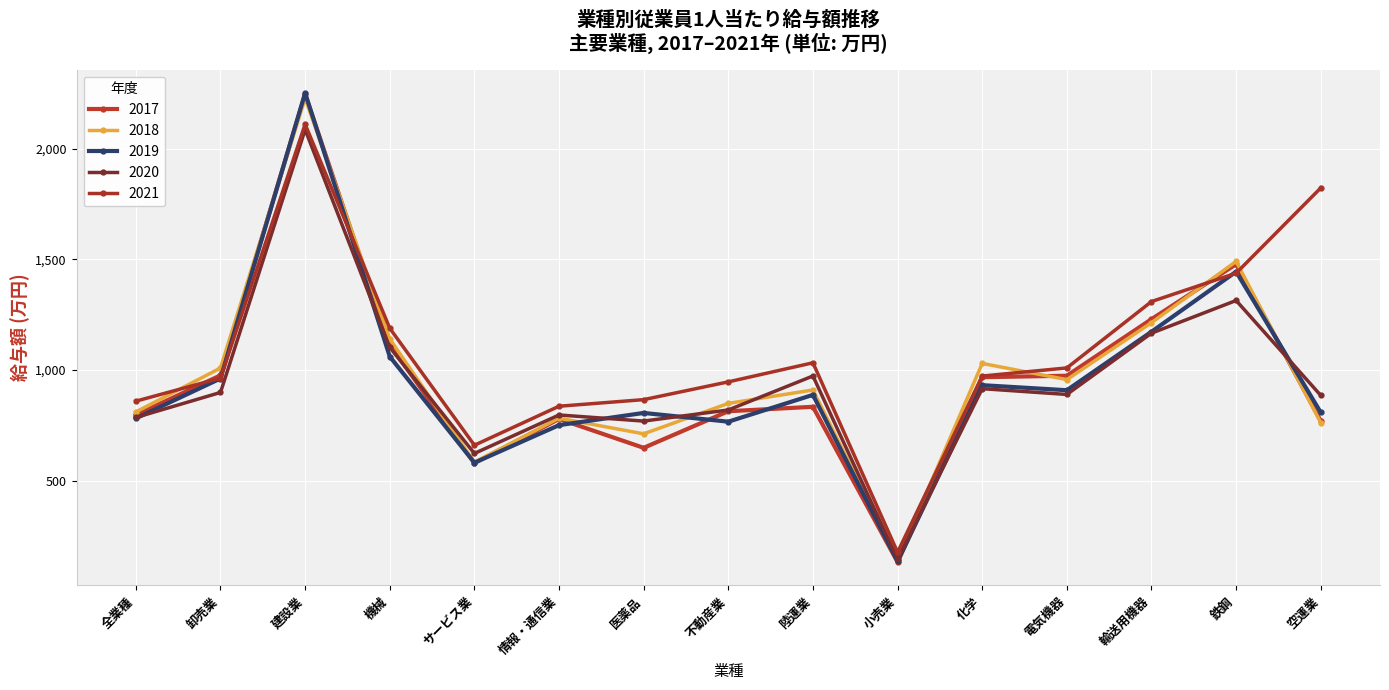

Does the chart display data point markers on the line(s)?

Yes